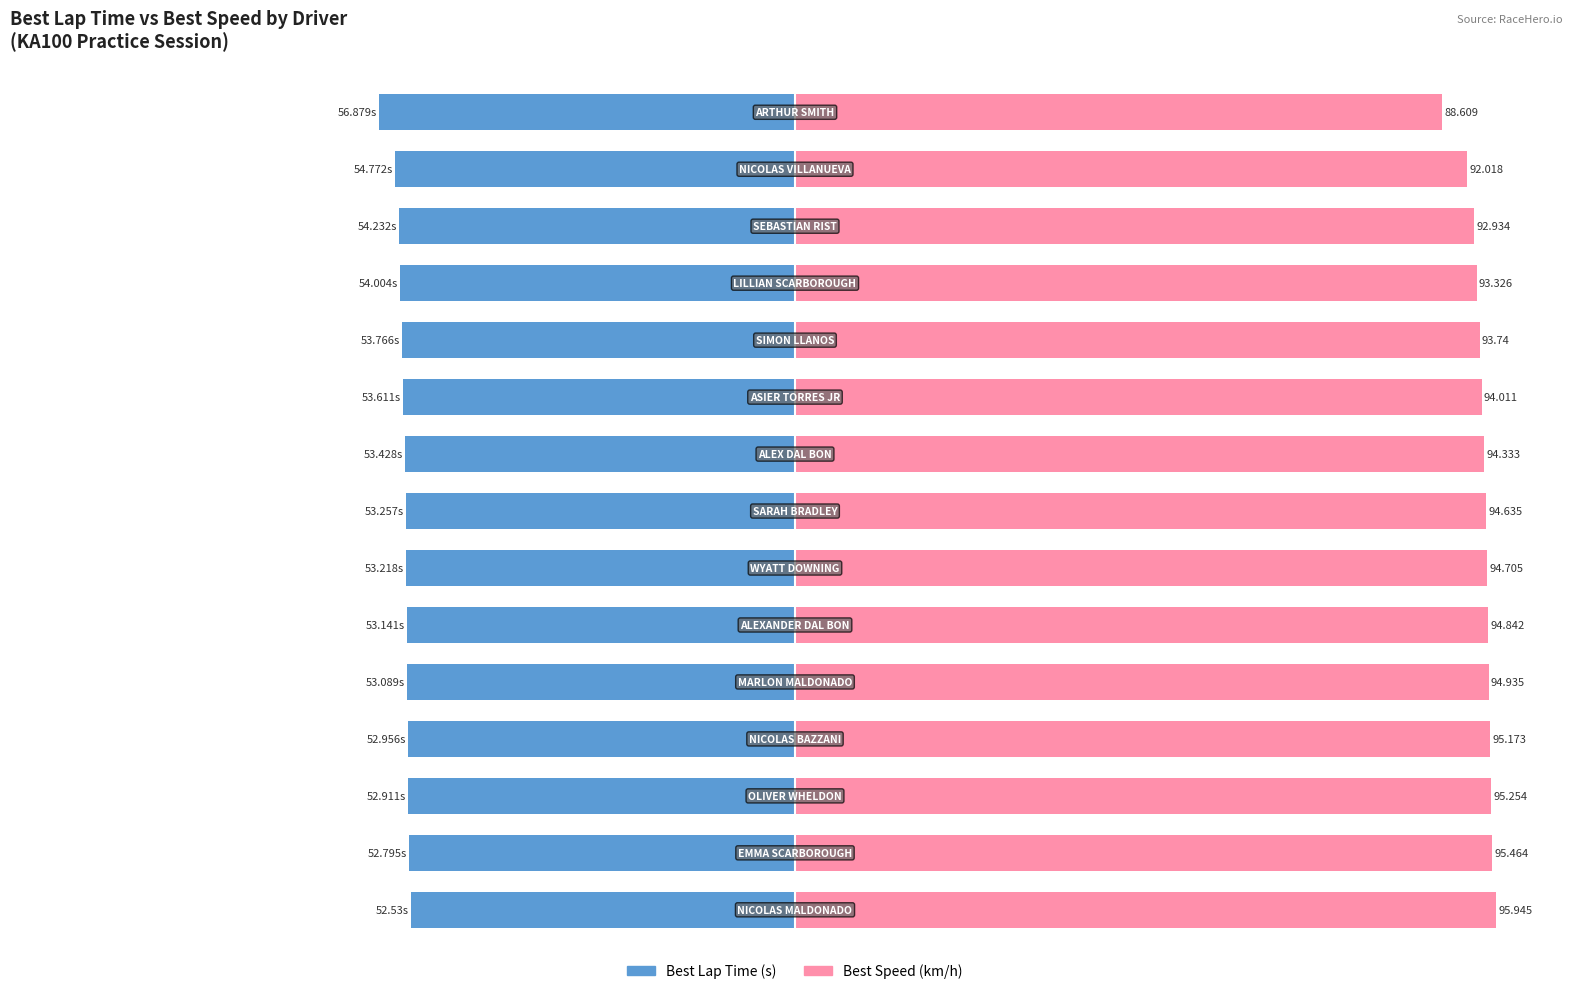

What is the difference between the maximum and minimum values in the Best Lap Time (s) series?

4.3